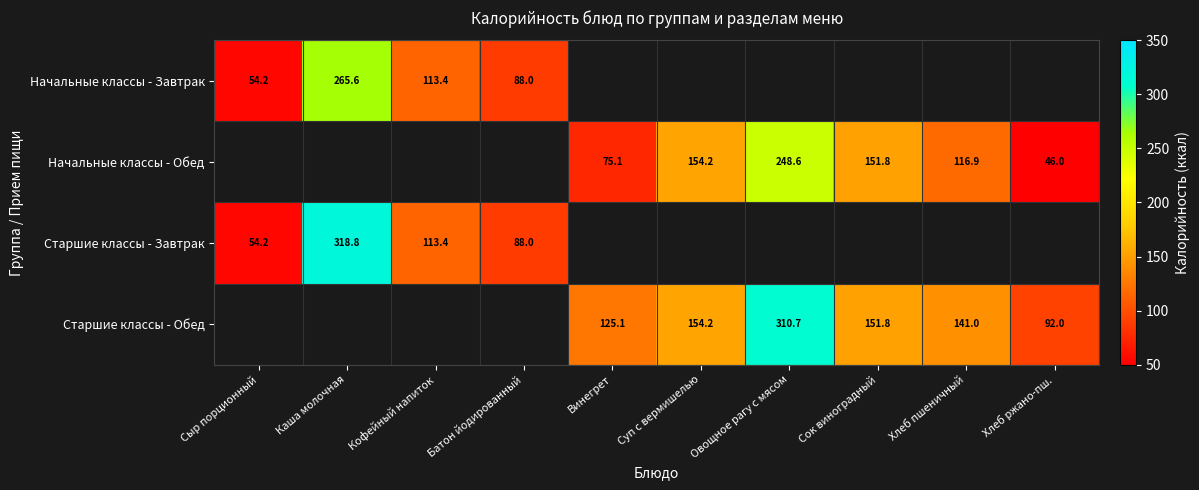

What is the difference between the Начальные классы - Завтрак values at Батон йодированный and Сыр порционный?

33.8